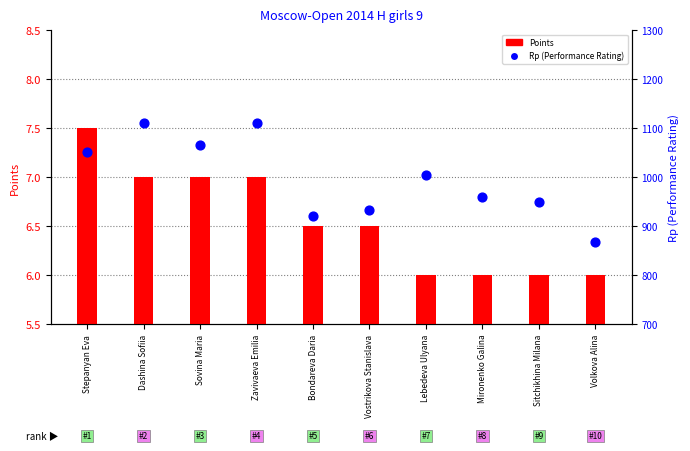

Which series contains the highest Y value?

Rp (Performance Rating)